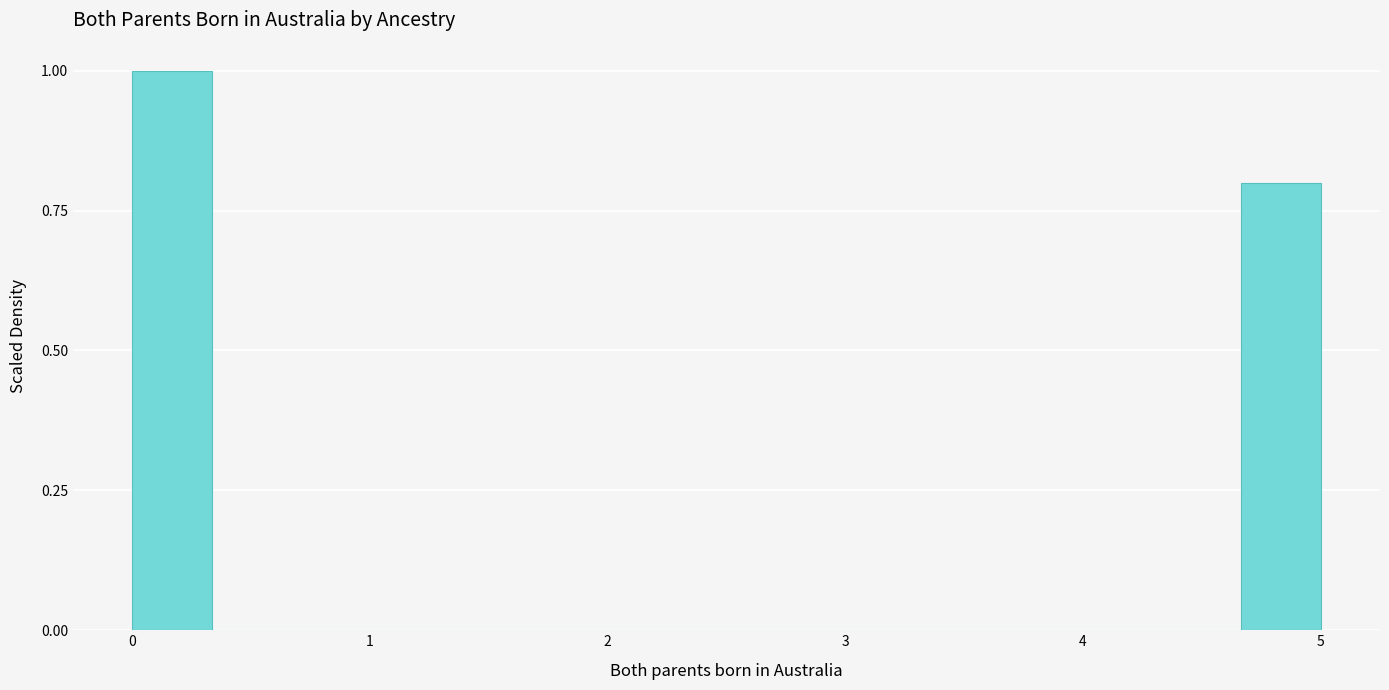

Around what value on the x-axis is the tallest bar? Give the approximate position of its centre, as read against the axis.

0.2